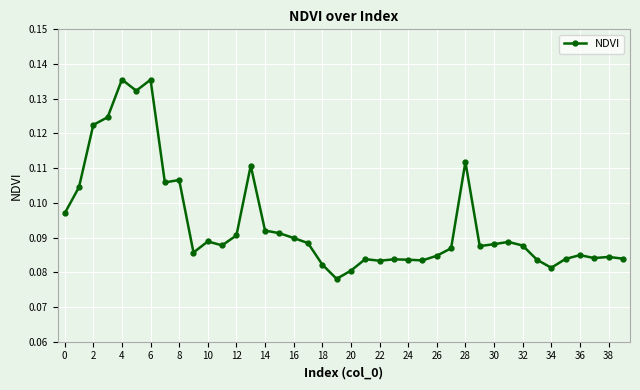

Count the number of data series in this chart.

1